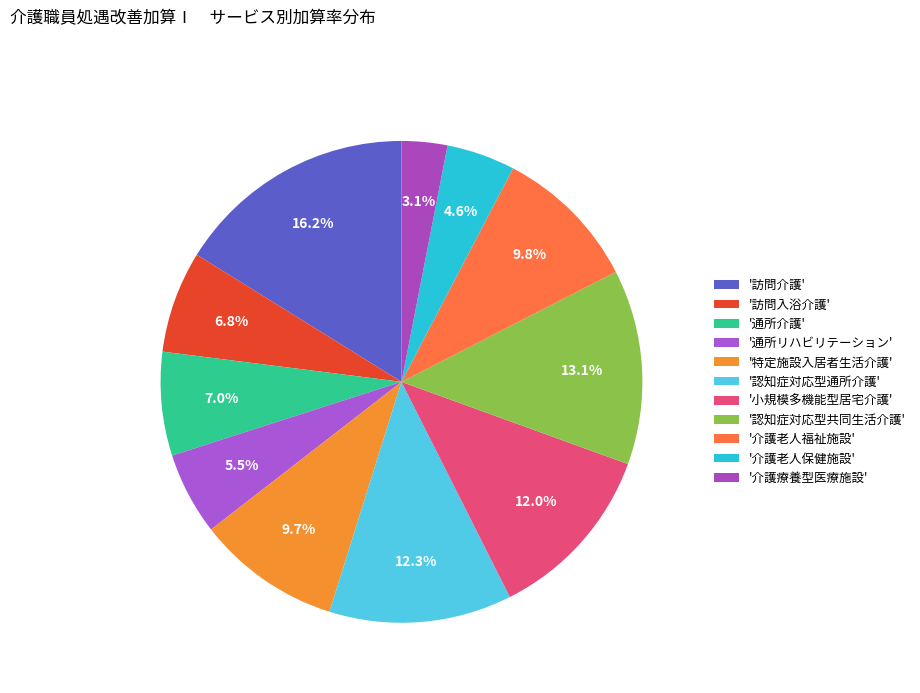

Count the number of slices in the pie.

11